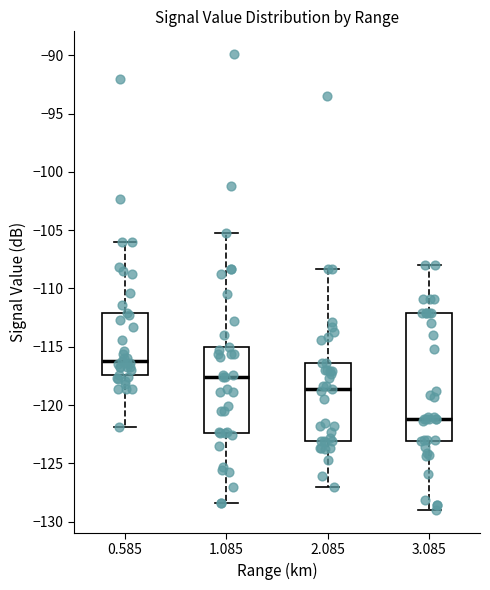

Reading left to right, read every box against the y-axis: the position of its median line, the range the box covers, and the ends of its whiskers. The values are not printed on the chart, so give them approximately, as read against the axis.

0.585: median -116.0, box -117.5 to -112.0, whiskers -122.0 to -106.0
1.085: median -117.5, box -122.5 to -115.0, whiskers -128.5 to -105.0
2.085: median -118.5, box -123.0 to -116.5, whiskers -127.0 to -108.5
3.085: median -121.0, box -123.0 to -112.0, whiskers -129.0 to -108.0